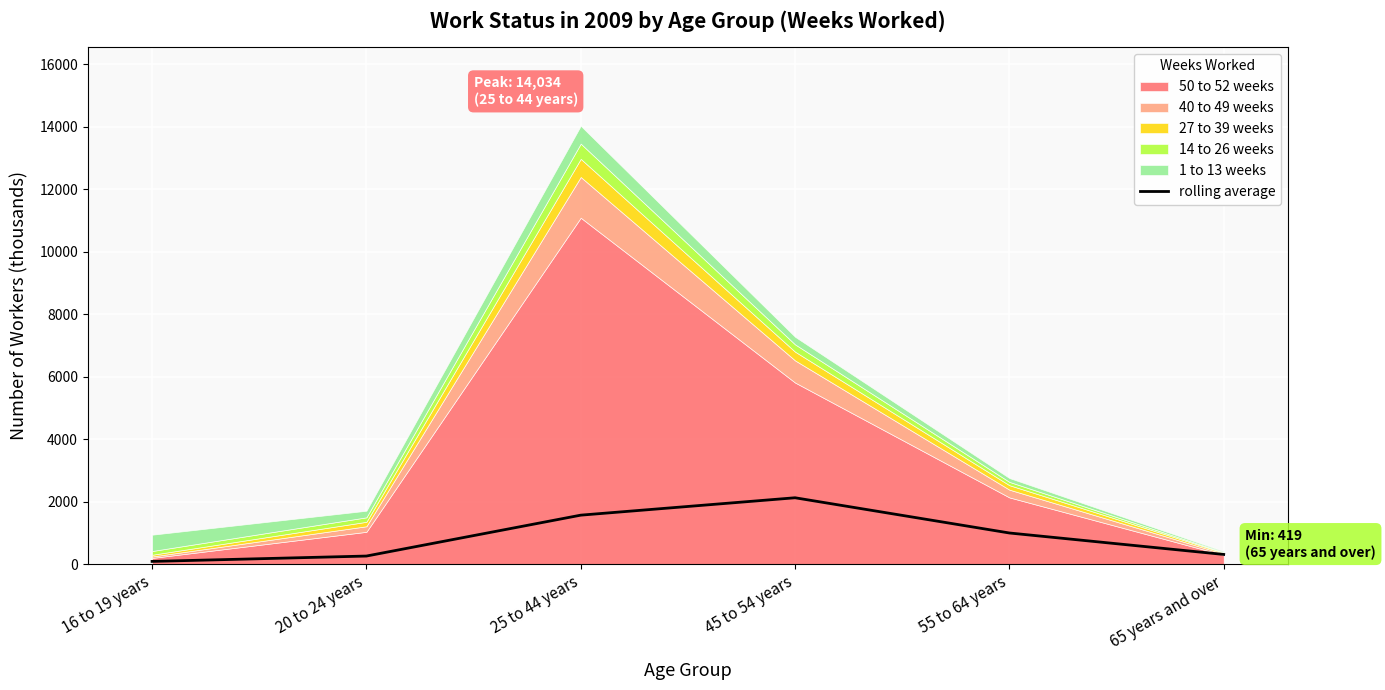

At which label does the data first exceed 1004?

25 to 44 years